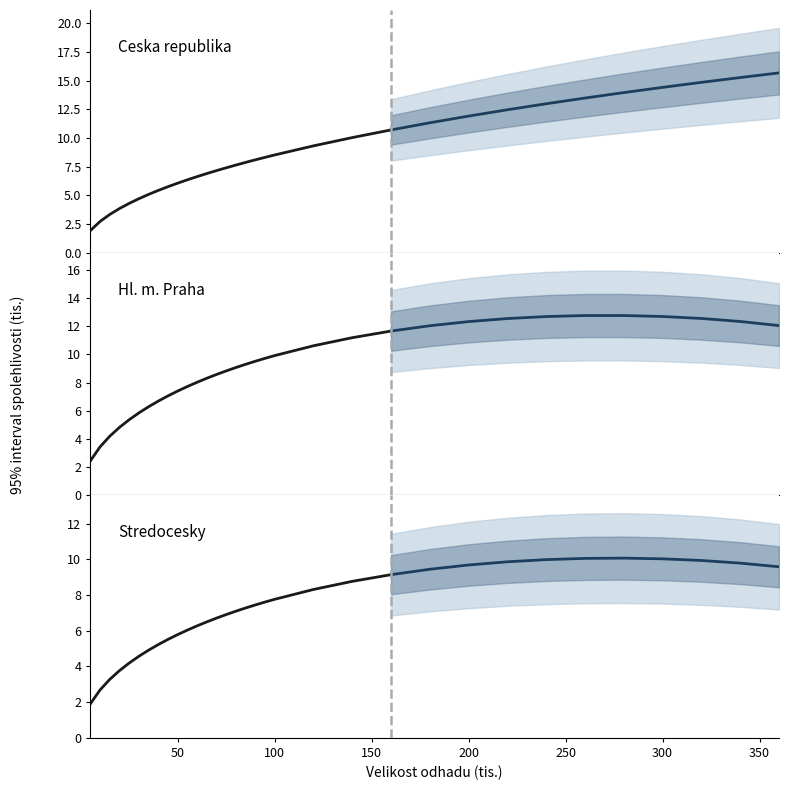

How many series are shown in this chart?

3